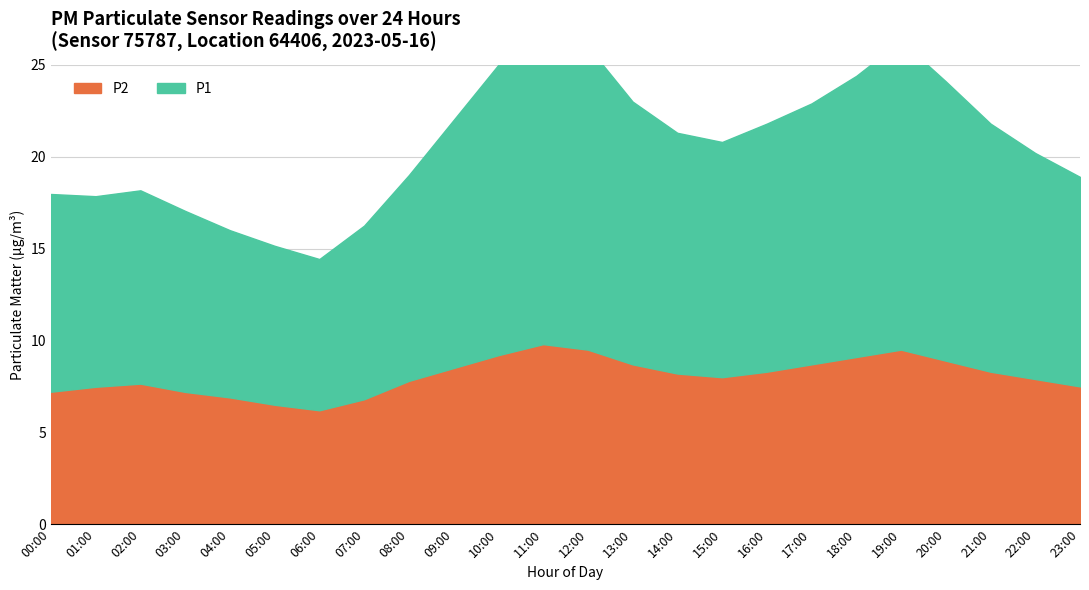

At how many categories does at least one series exceed 15?

6